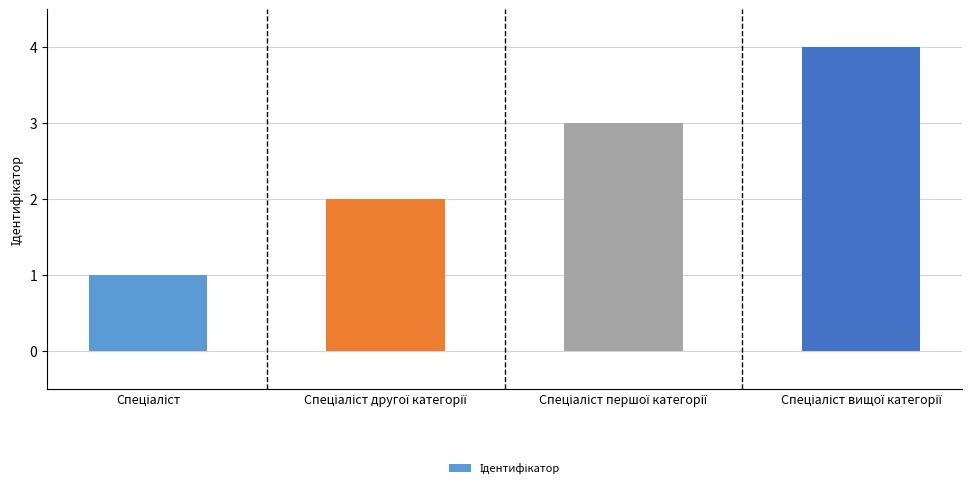

What is the maximum value shown in the chart?

4